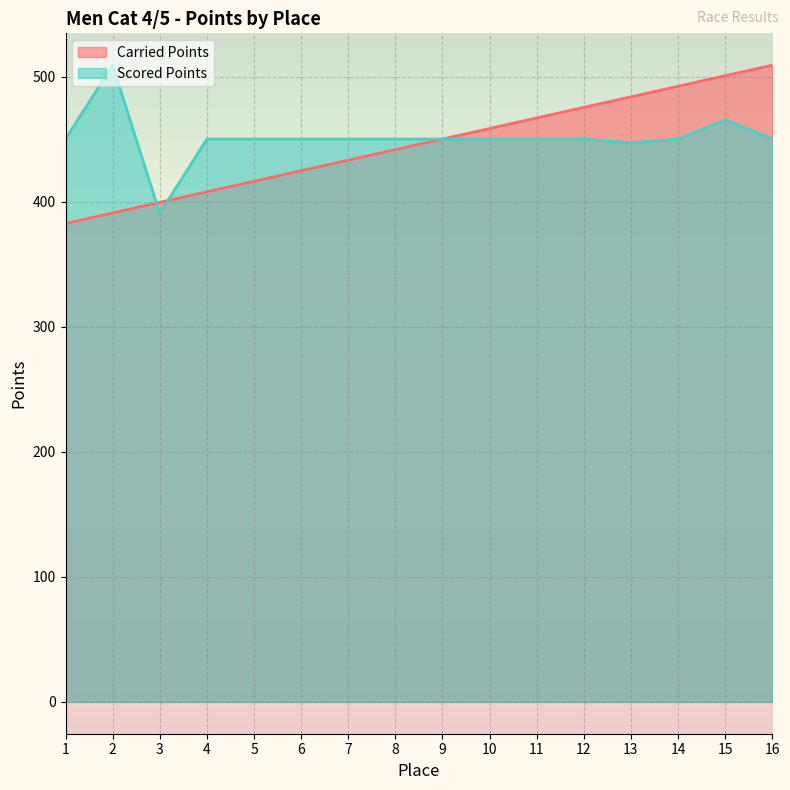

True or false: Scored Points has a value of 695.5 at 7.

False